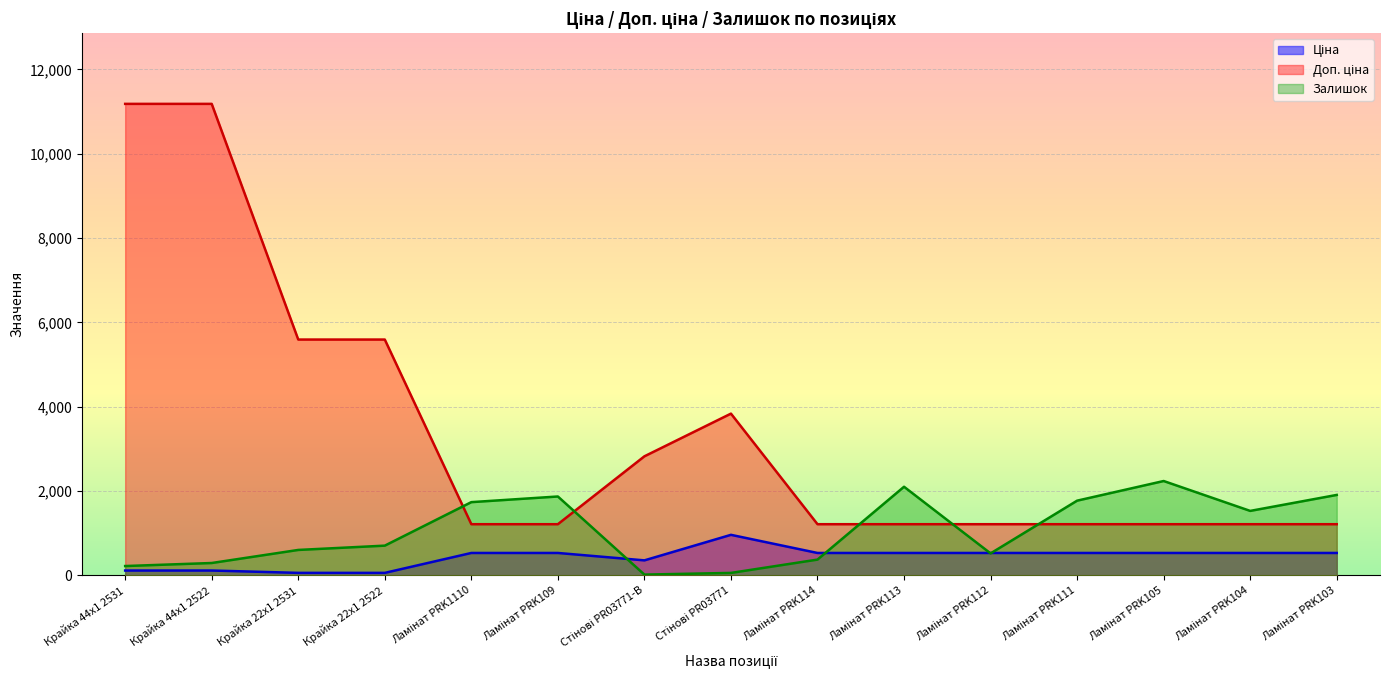

Count the number of categories in the chart.

15